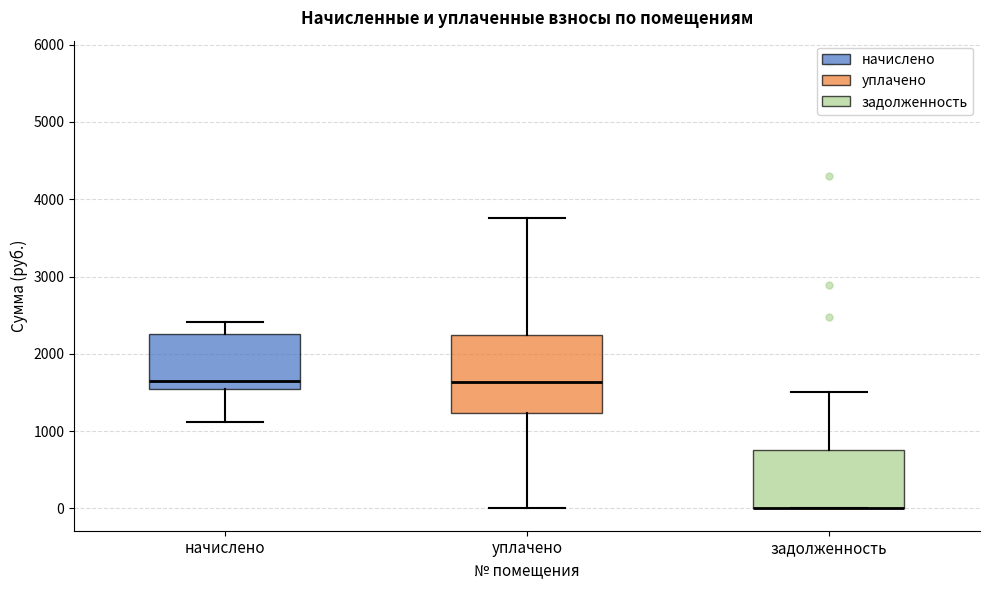

Where does the upper whisker of the box for начислено end on the y-axis? The values are not printed on the chart, so give them approximately, as read against the axis.

2400